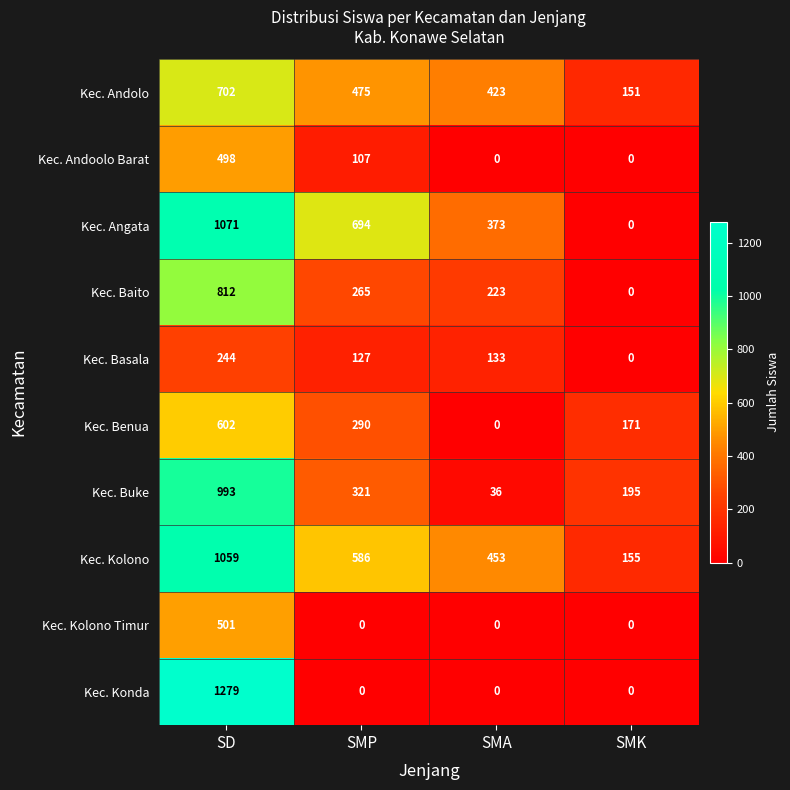

What is the sum of all Kec. Basala values?

504